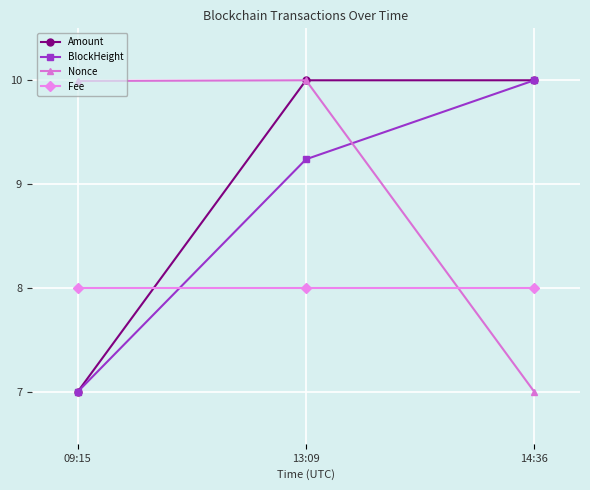

Reading left to right, what are all the values shown in this chart?

Amount: 7.0	10.0	10.0
BlockHeight: 7.0	9.2	10.0
Nonce: 10.0	10.0	7.0
Fee: 8.0	8.0	8.0